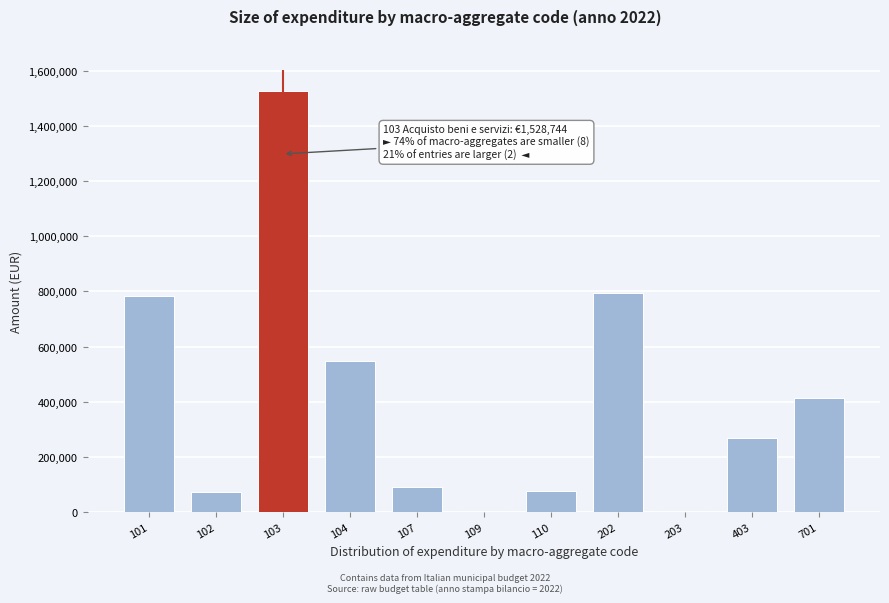

What is the change in value from 103 to 107?

-1438523.8